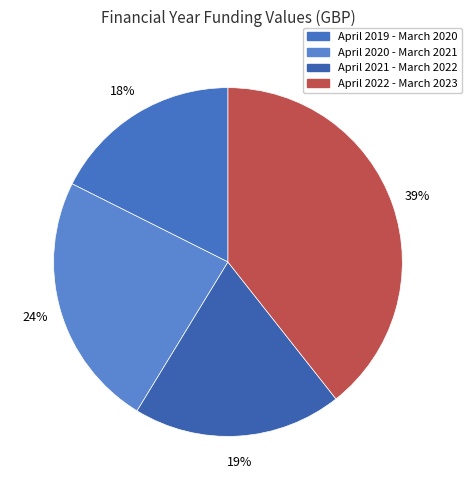

To the nearest percent, what portion does April 2022 - March 2023 represent?

39%